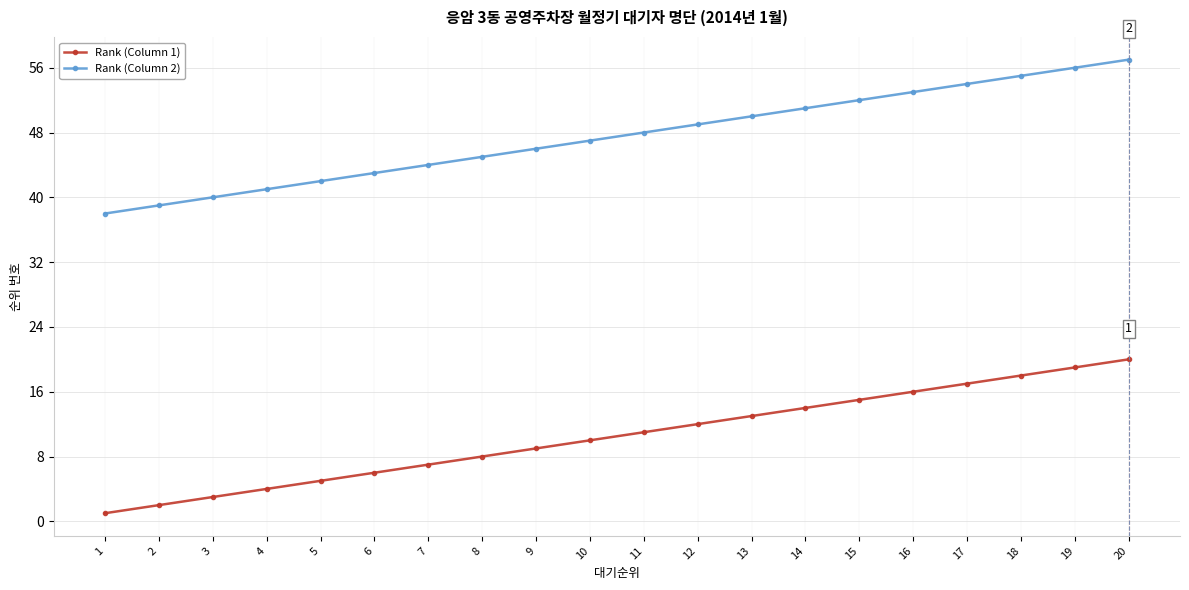

What are all the series names shown in the legend?

Rank (Column 1), Rank (Column 2)